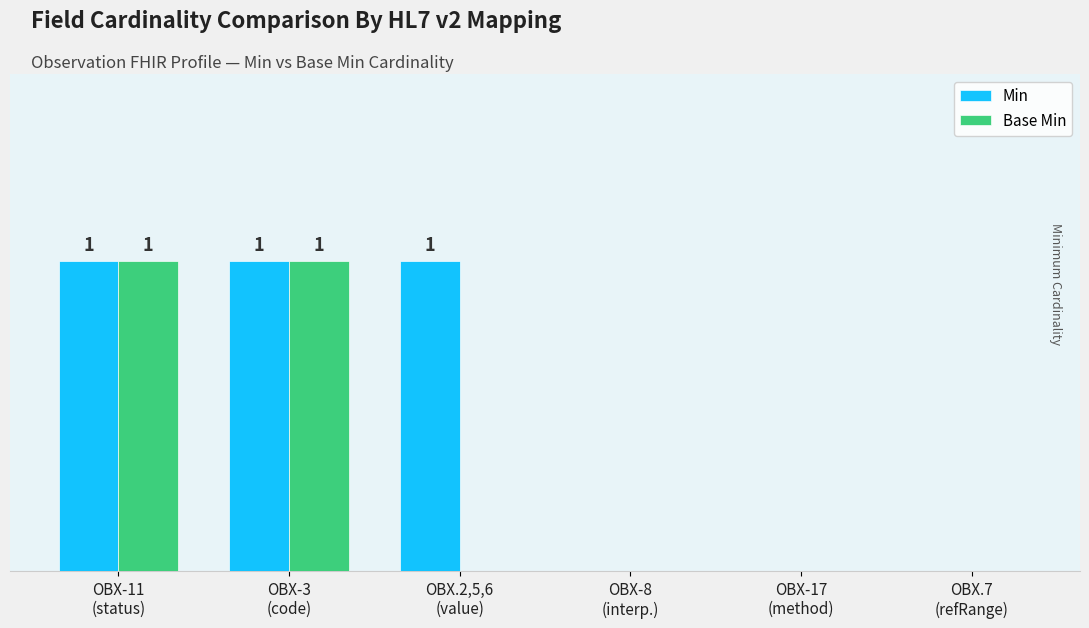

What are all the series names shown in the legend?

Min, Base Min